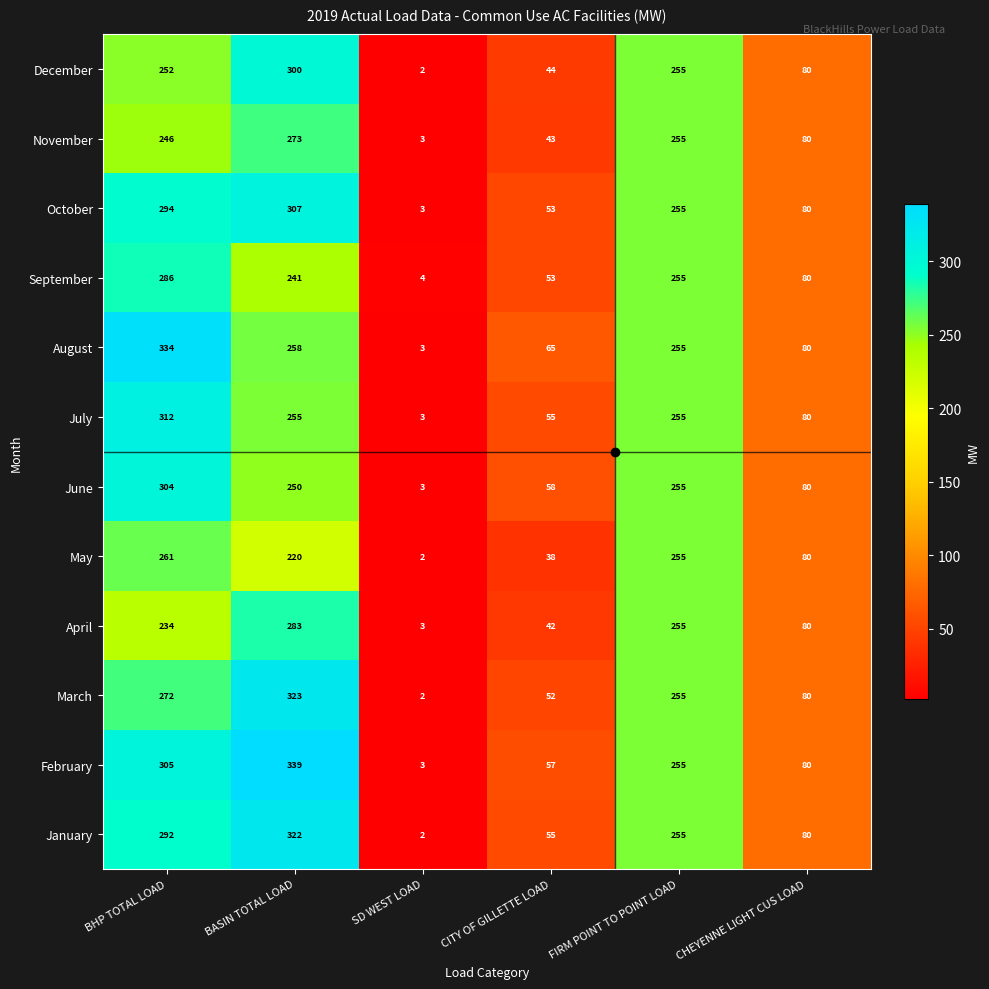

Rank the series by their maximum value, from highest to lowest.

February, August, March, January, July, October, June, December, September, April, November, May